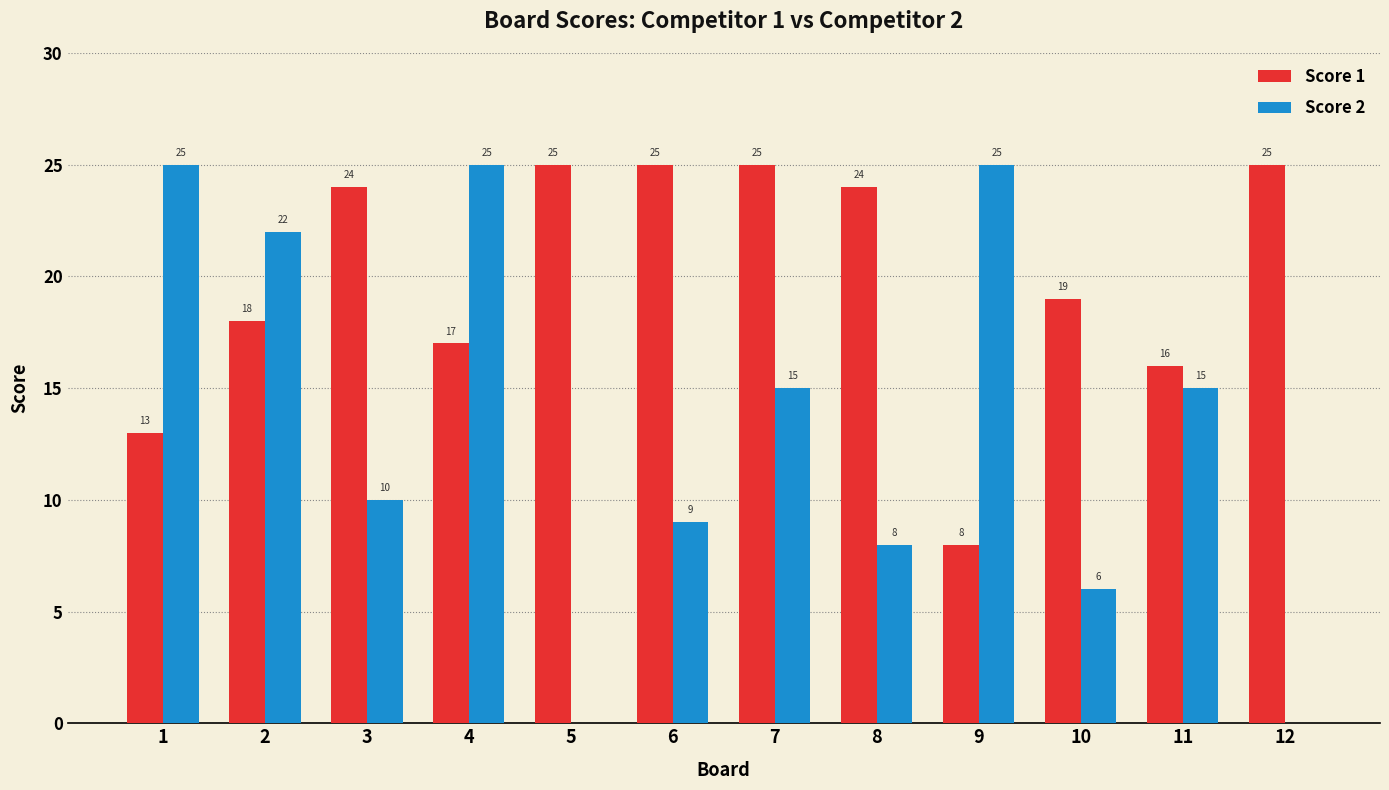

What is the highest value of the Score 1 series?

25